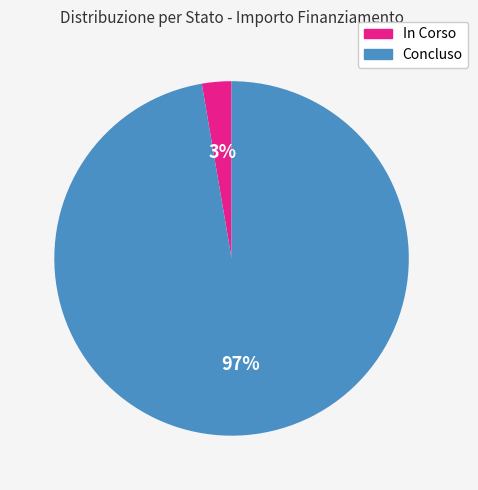

The Concluso slice represents 97% of the pie. True or false?

True